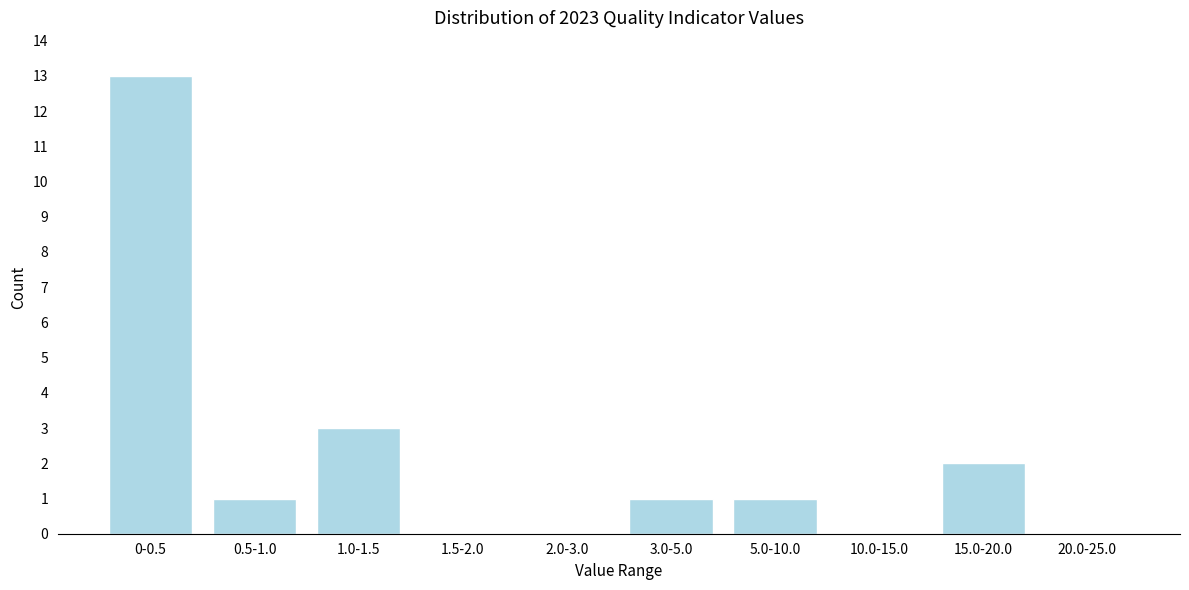

Reading left to right, what are all the values shown in this chart?

0-0.5=13	0.5-1.0=1	1.0-1.5=3	1.5-2.0=0	2.0-3.0=0	3.0-5.0=1	5.0-10.0=1	10.0-15.0=0	15.0-20.0=2	20.0-25.0=0